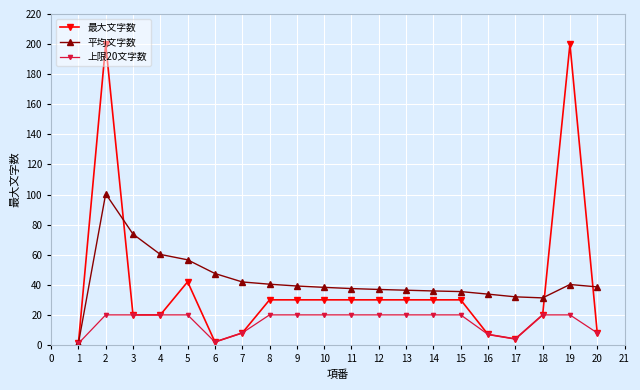

List the series in order of their peak value, highest first.

最大文字数, 平均文字数, 上限20文字数